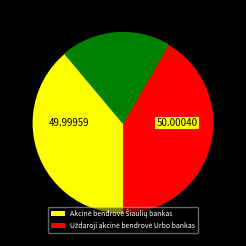

To the nearest percent, what is the combined percentage of Akcinė bendrovė Šiaulių bankas and Uždaroji akcinė bendrovė Urbo bankas?

100%